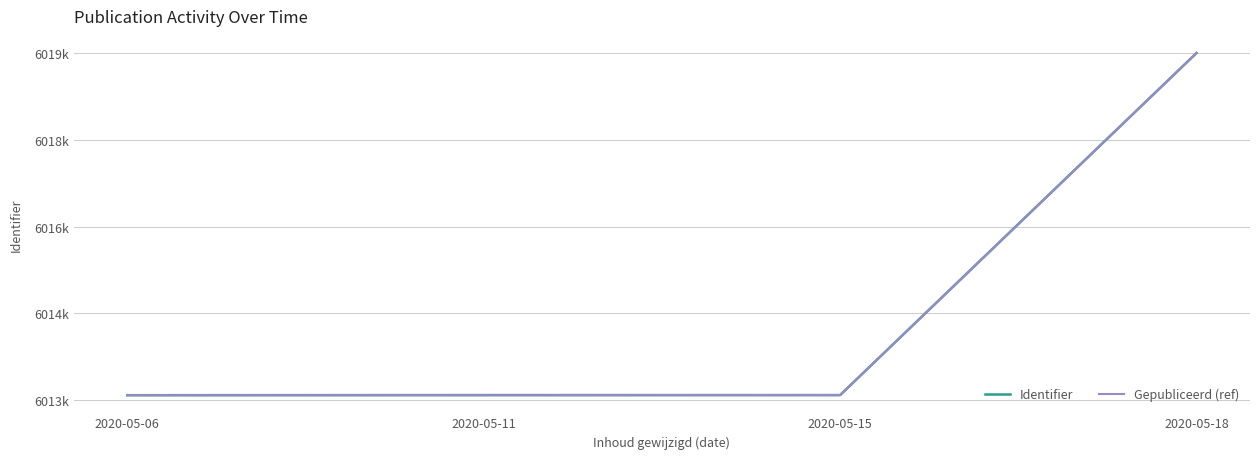

At which category is the sum across all series the highest?

2020-05-18